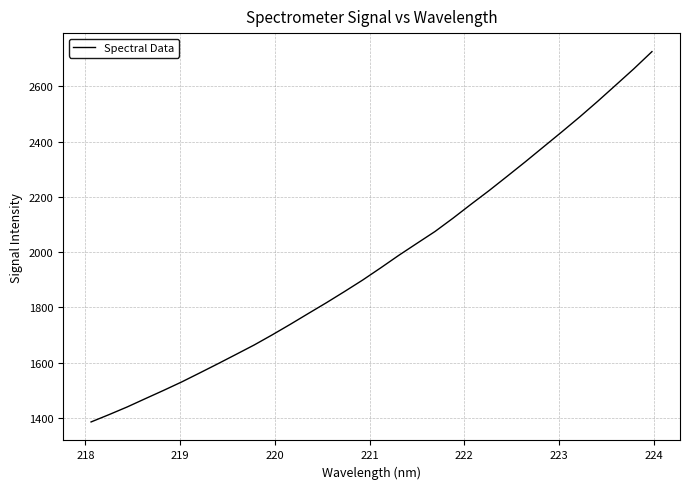

What is the difference between the maximum and minimum values?

1340.4